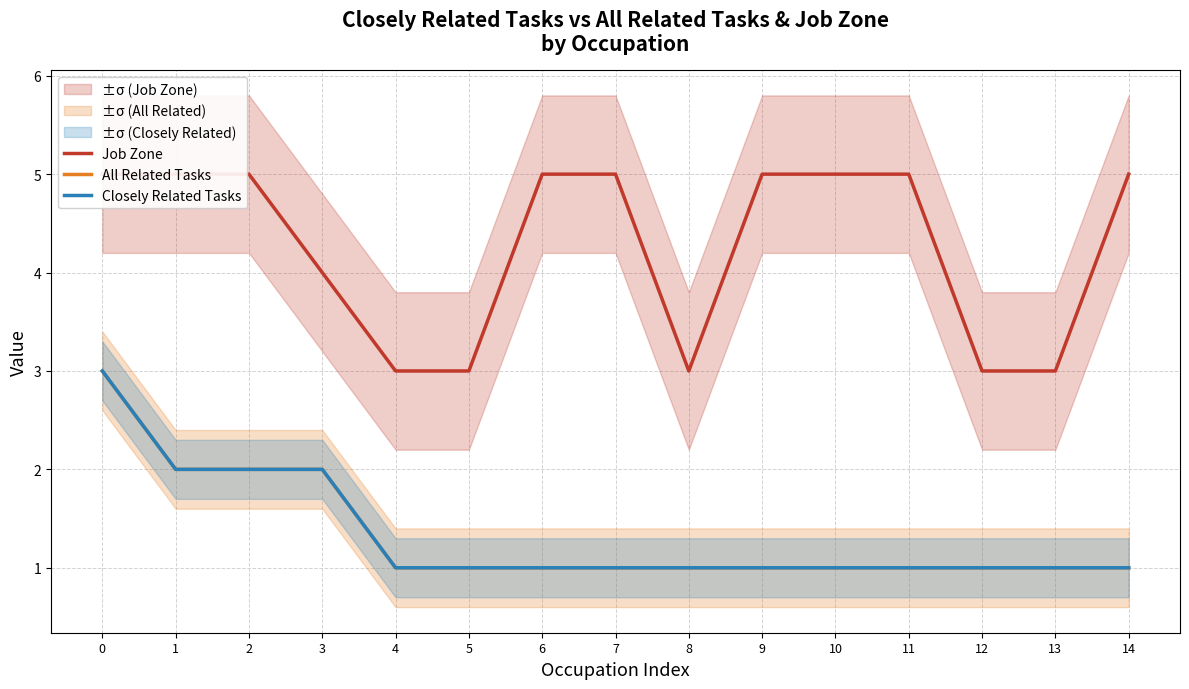

What is the value of the Closely Related Tasks point at the 4th from the left?

2